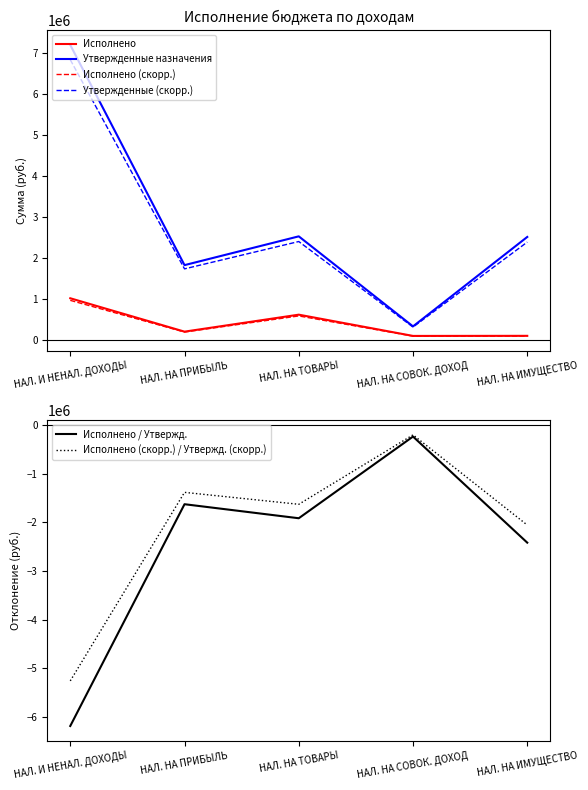

True or false: Исполнено / Утвержд. and Утвержденные назначения intersect in this chart.

False